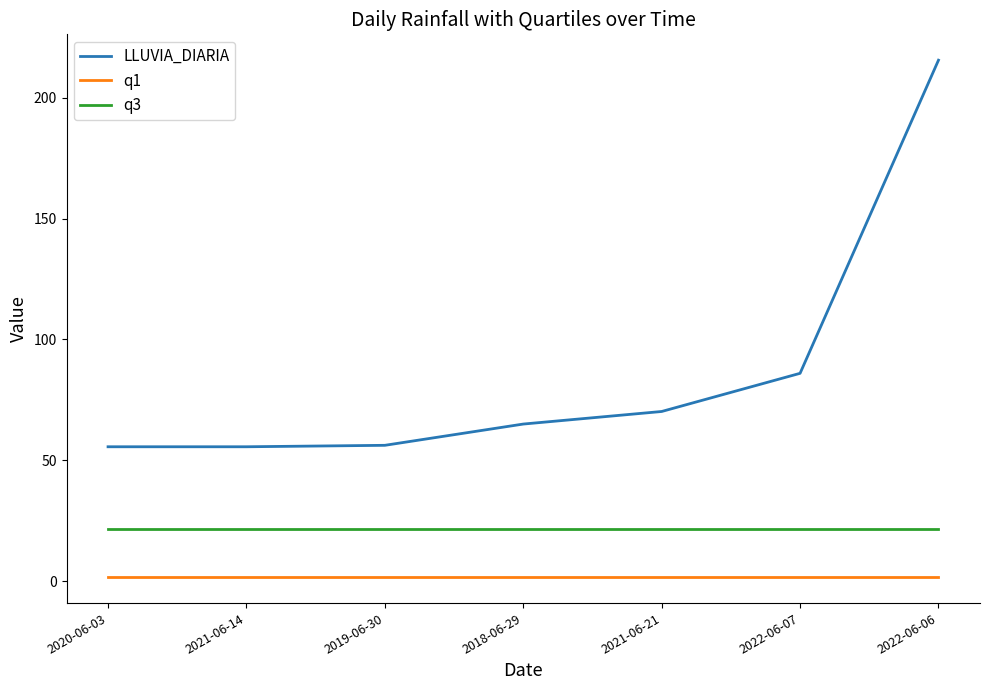

What is the minimum value for q3?

21.5